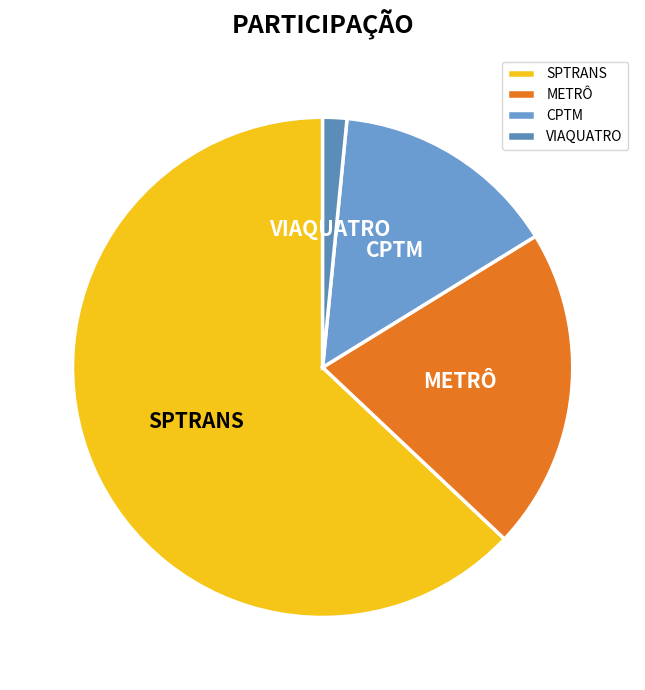

Which has a higher value, SPTRANS or CPTM?

SPTRANS